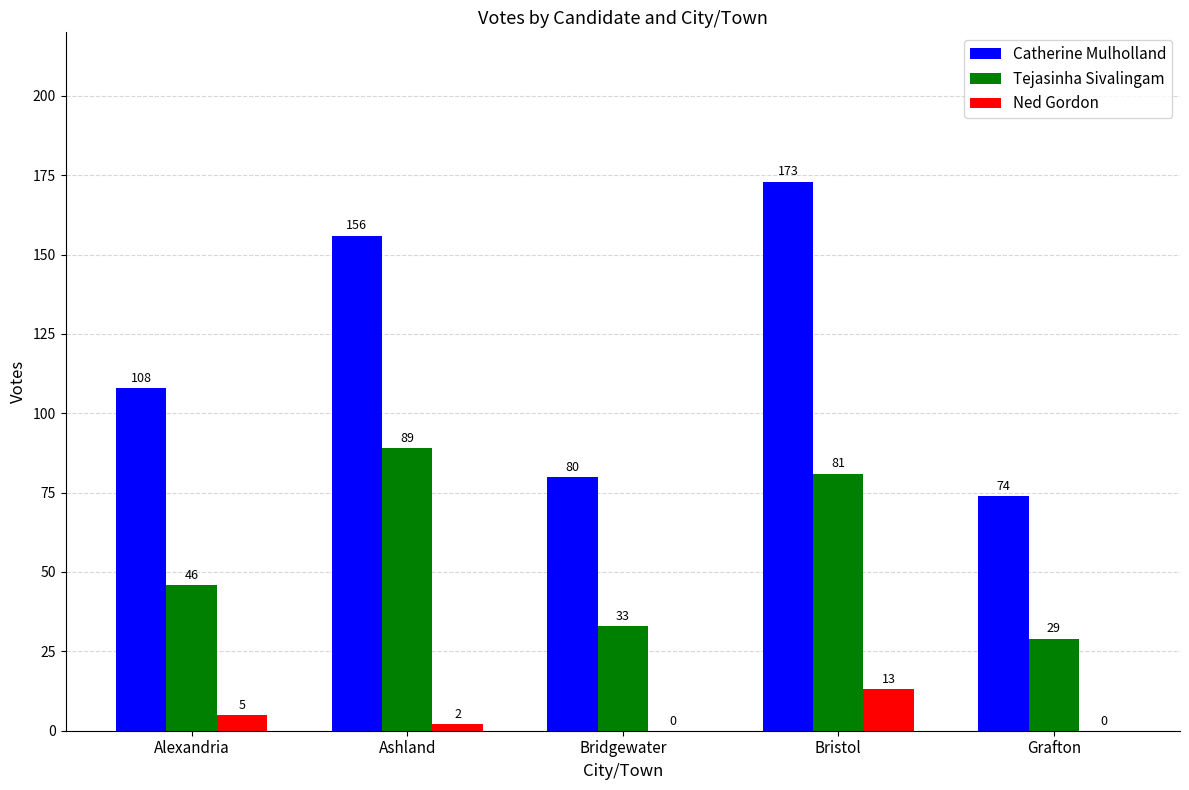

What is the difference between the Tejasinha Sivalingam values at Alexandria and Bridgewater?

13